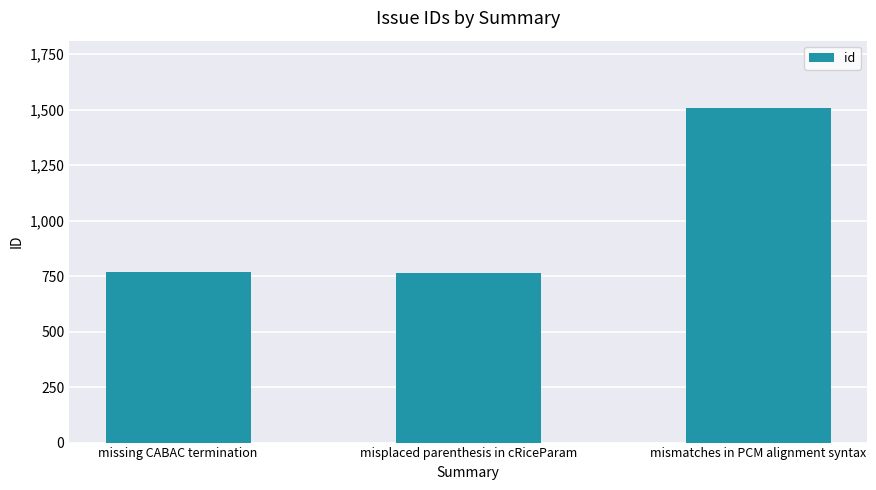

What is the difference between the maximum and second lowest values?

741